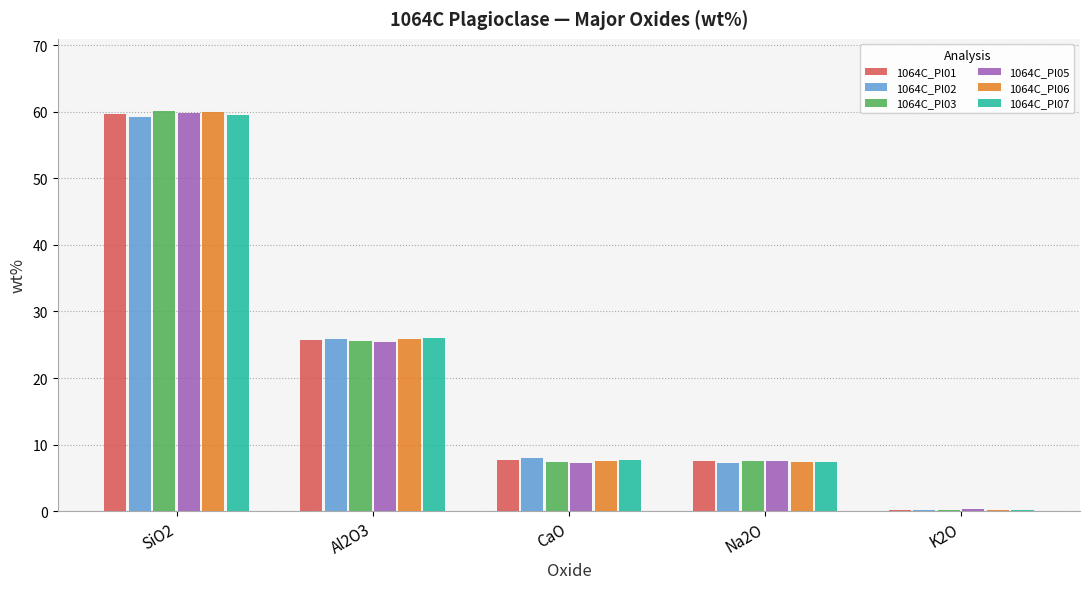

Is it true that 1064C_Pl06 equals 60.0 at SiO2?

True